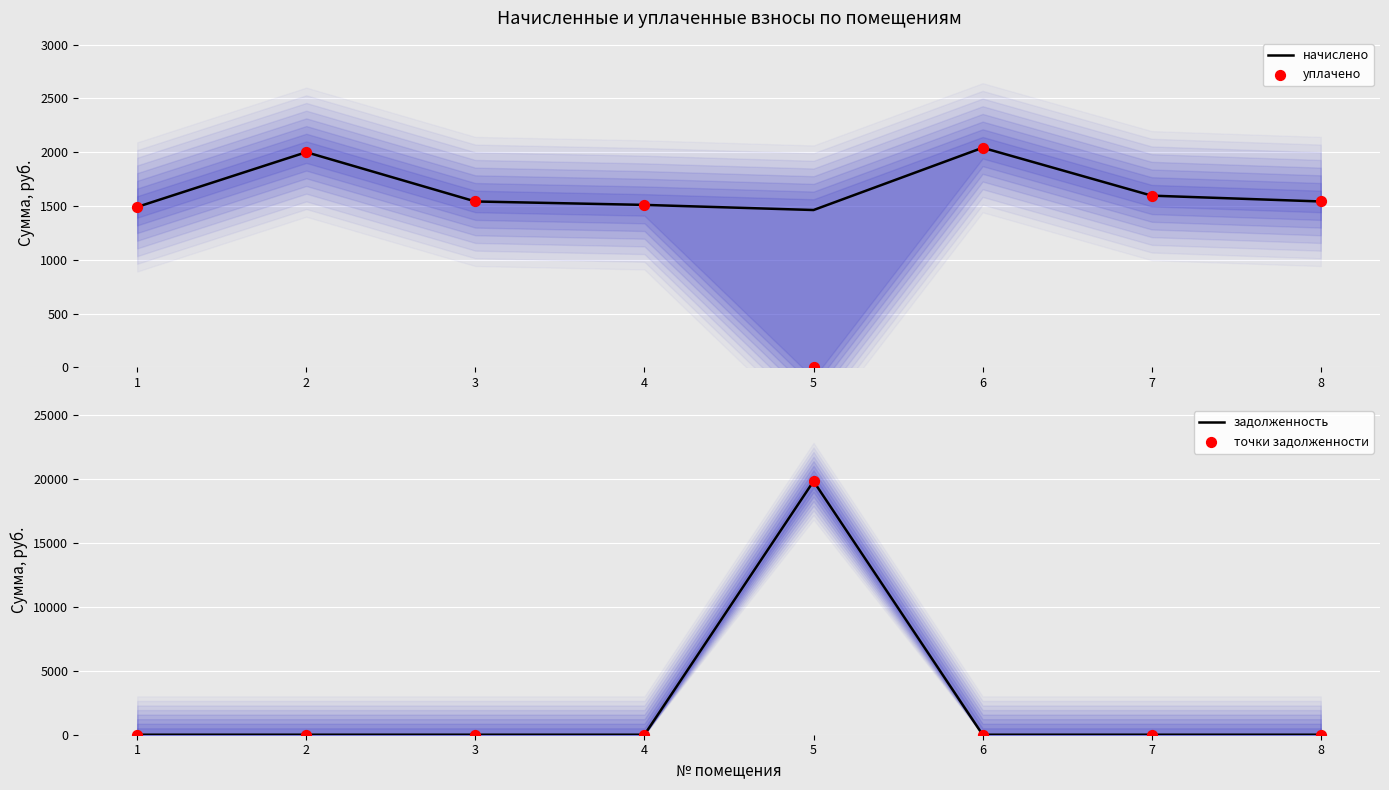

Which series has the largest total across all categories?

задолженность